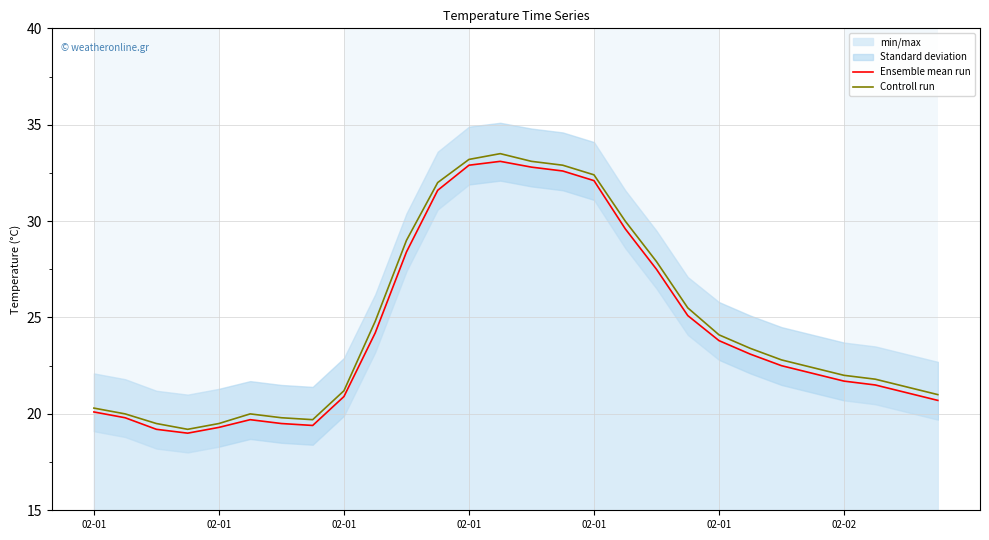

What is the difference between the second highest and minimum values in the Controll run series?

14.0